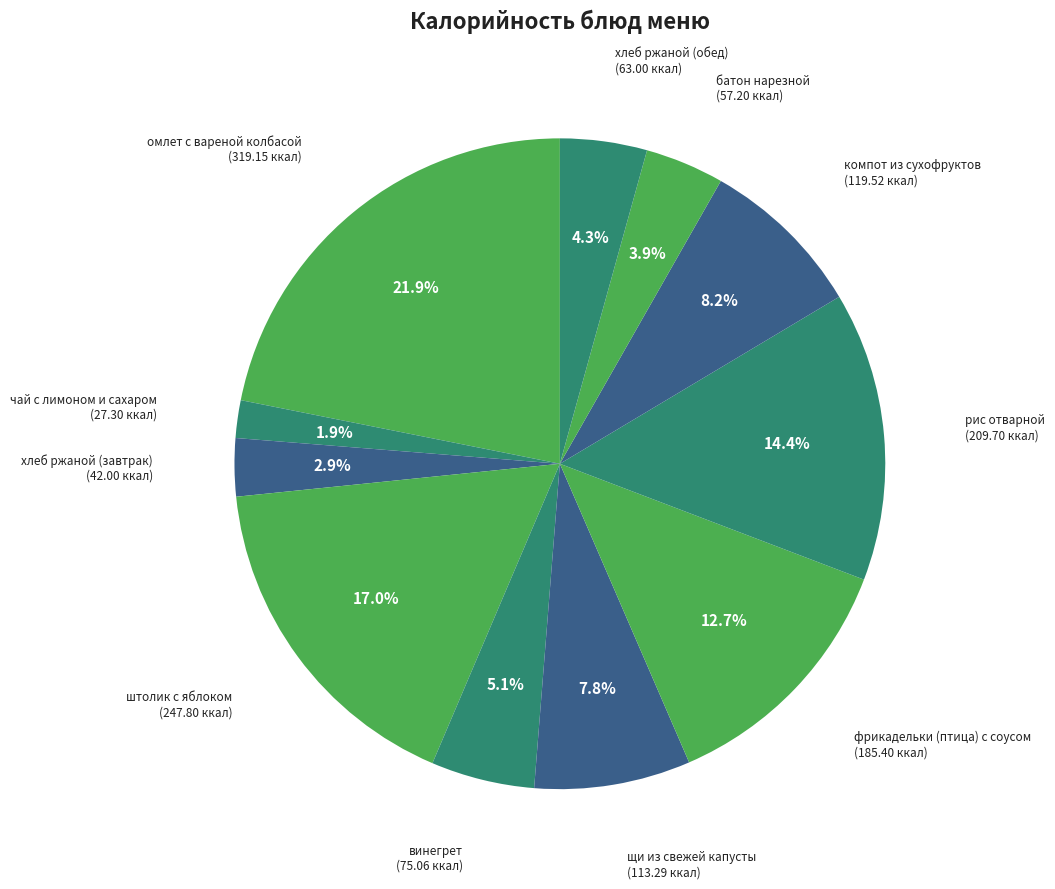

The батон нарезной slice represents 4% of the pie. True or false?

True